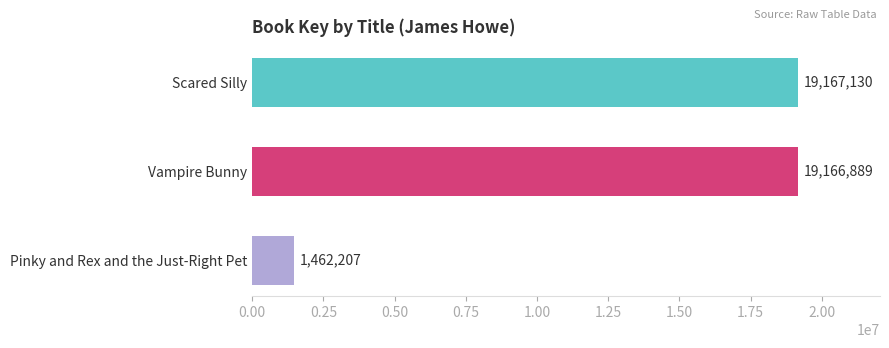

What is the value of the 3rd bar from the top?

1462207